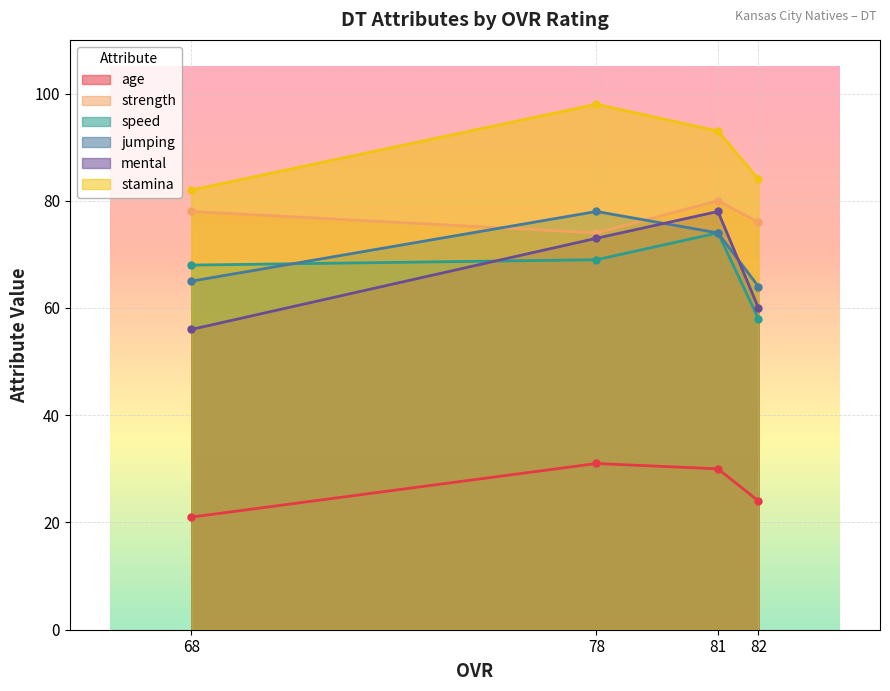

Where is age nearest to the value 26?

82